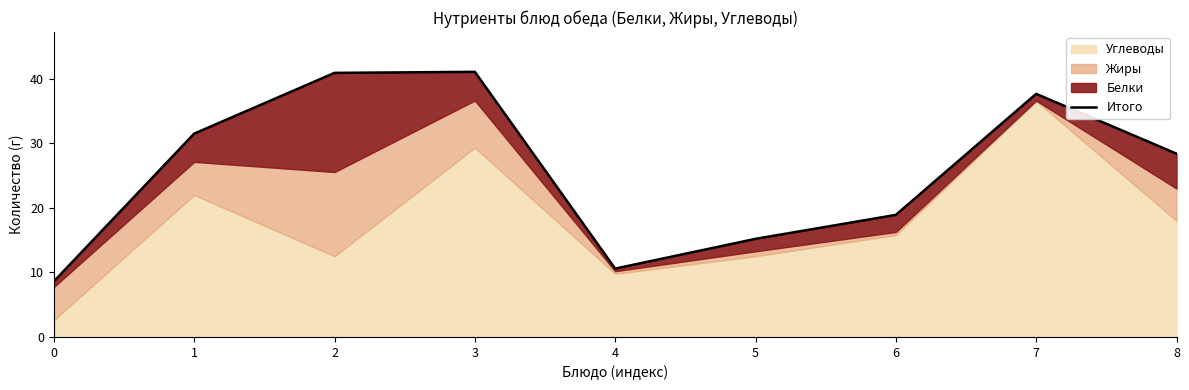

How many lines are shown in the chart?

1